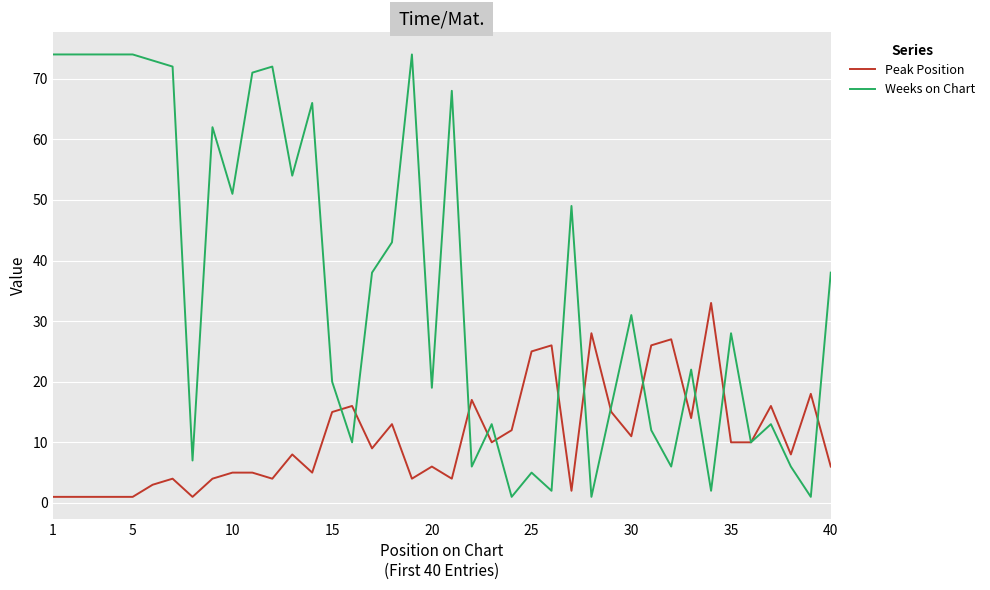

Which series has the largest total across all categories?

Weeks on Chart